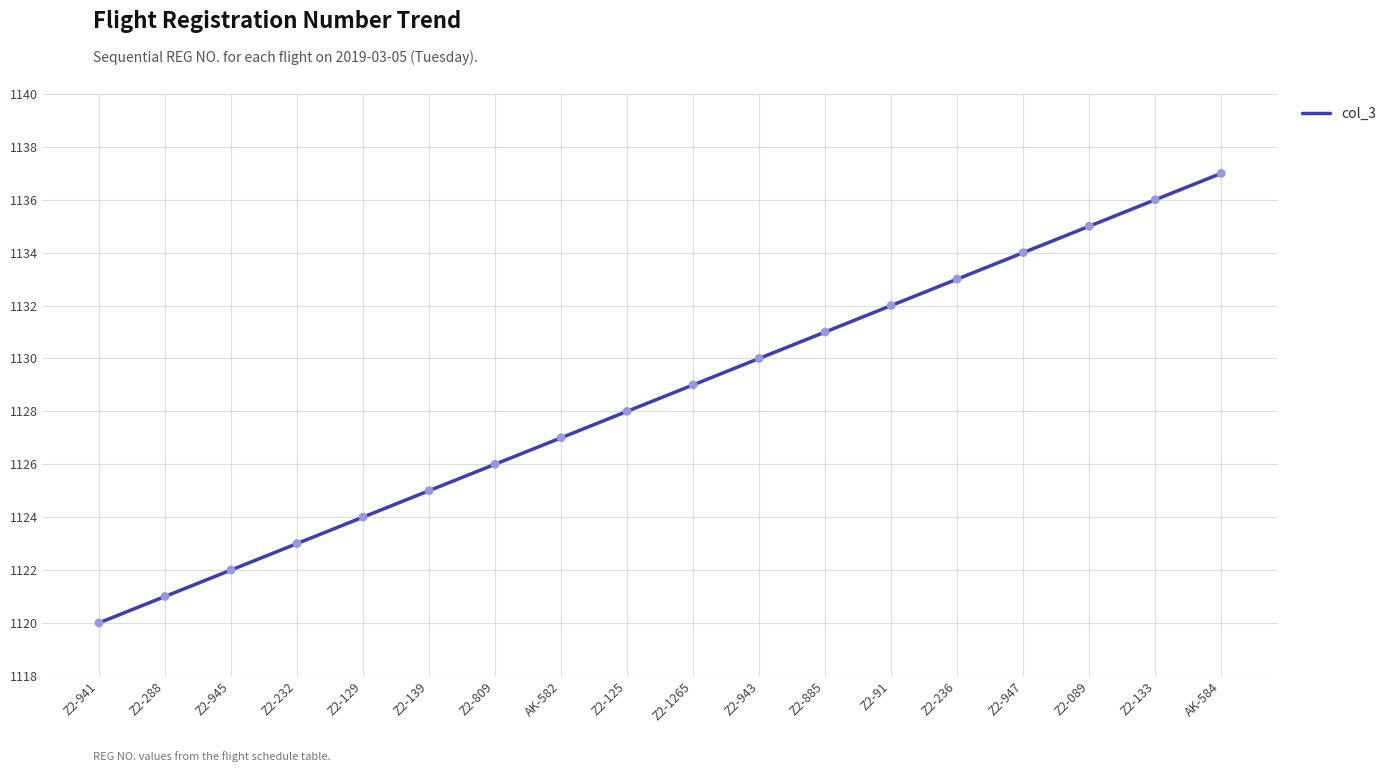

What is the ratio of the value at Z2-139 to the value at Z2-943?

1.0